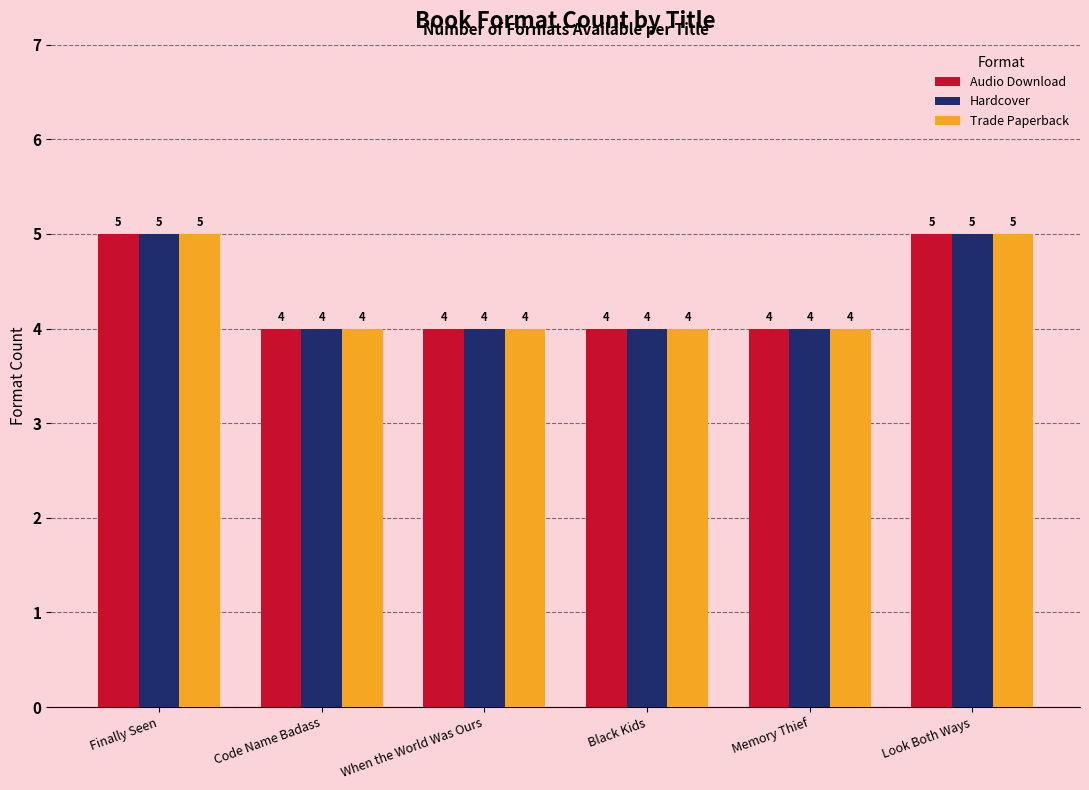

Is it true that Trade Paperback equals 7 at Memory Thief?

False